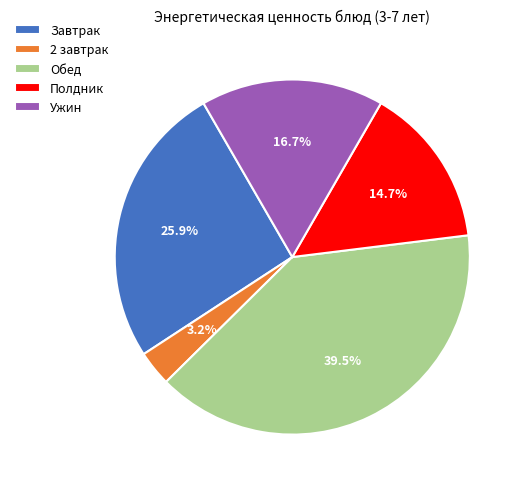

What is the ratio of the value at Полдник to the value at Ужин?

0.9